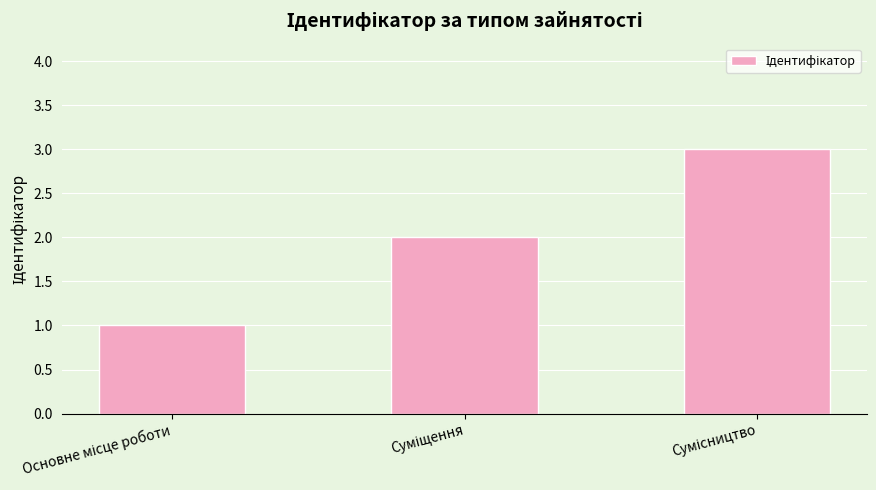

How many values are between 1 and 3?

3